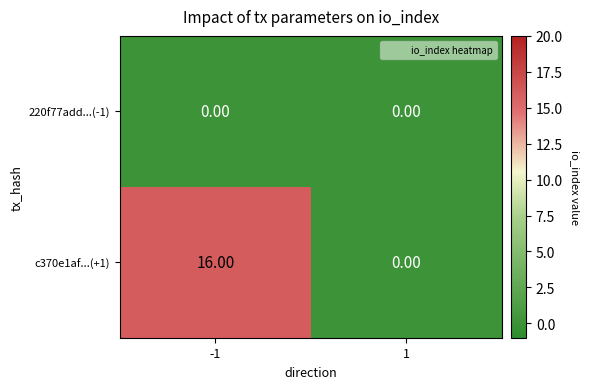

What is the total value across all series at -1?

16